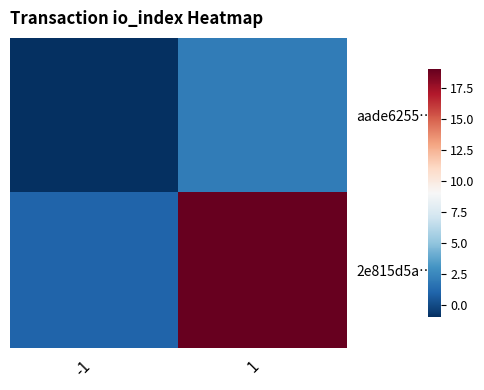

Which label corresponds to the largest value in the chart?

1